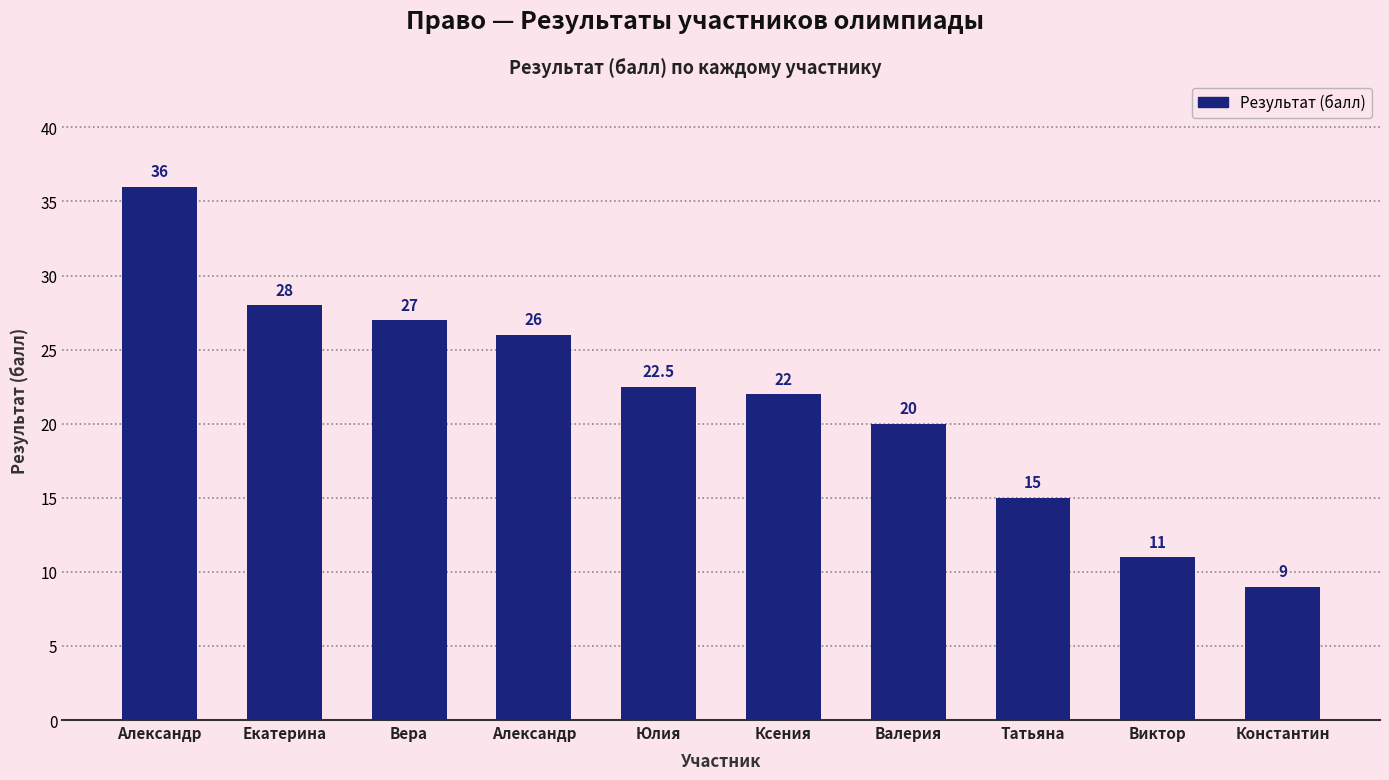

Rank the categories by value from lowest to highest.

Константин, Виктор, Татьяна, Валерия, Ксения, Юлия, Александр, Вера, Екатерина, Александр